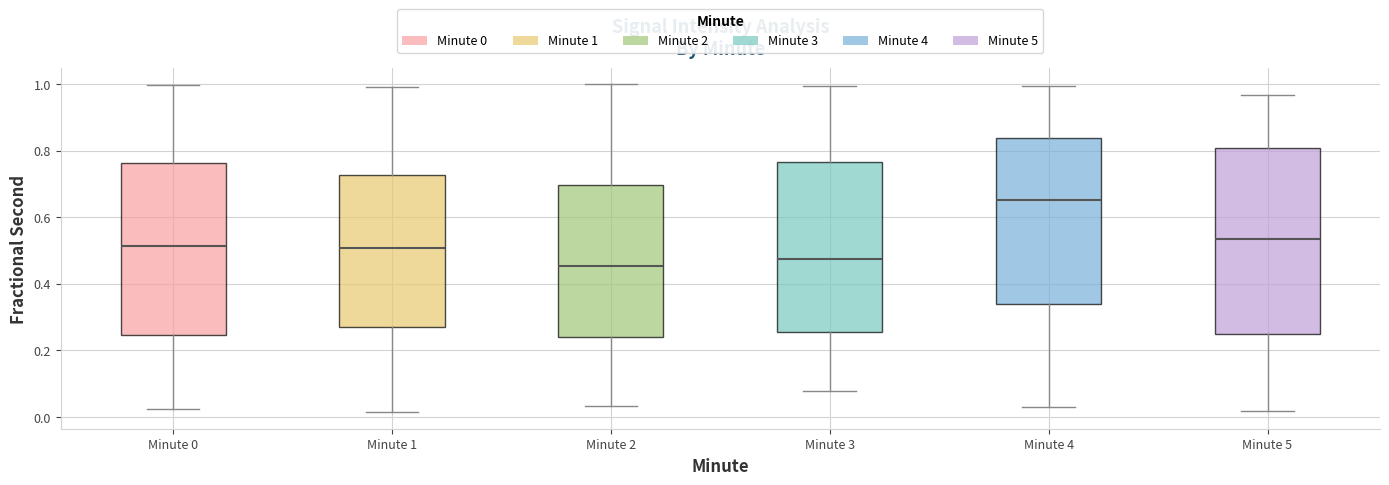

Reading left to right, transcribe this box plot: for each box, give where its median line is, the range the box spans, and where its two whiskers end, as read against the y-axis. The values are not printed on the chart, so give them approximately, as read against the axis.

Minute 0: median 0.52, box 0.24 to 0.76, whiskers 0.02 to 1.00
Minute 1: median 0.50, box 0.26 to 0.72, whiskers 0.02 to 0.98
Minute 2: median 0.46, box 0.24 to 0.70, whiskers 0.04 to 1.00
Minute 3: median 0.48, box 0.26 to 0.76, whiskers 0.08 to 1.00
Minute 4: median 0.66, box 0.34 to 0.84, whiskers 0.02 to 1.00
Minute 5: median 0.54, box 0.24 to 0.80, whiskers 0.02 to 0.96